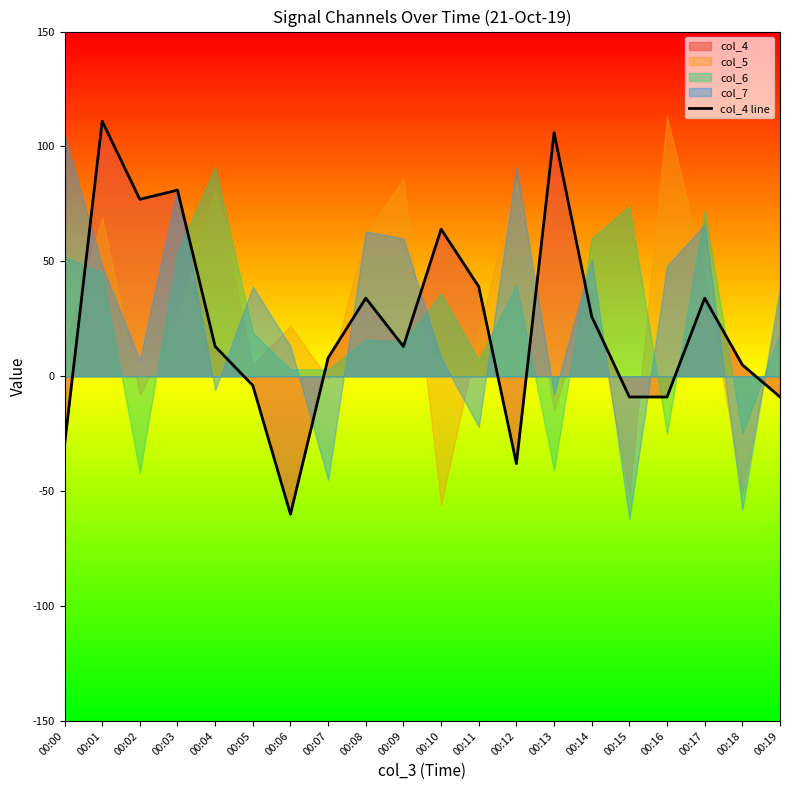

Reading left to right, what are all the values shown in this chart?

00:00=-30	00:01=111	00:02=77	00:03=81	00:04=13	00:05=-4	00:06=-60	00:07=8	00:08=34	00:09=13	00:10=64	00:11=39	00:12=-38	00:13=106	00:14=26	00:15=-9	00:16=-9	00:17=34	00:18=5	00:19=-9